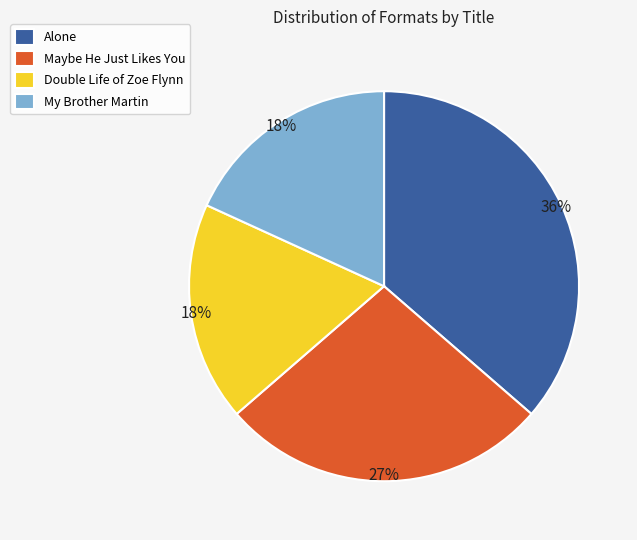

To the nearest percent, what is the combined percentage of Double Life of Zoe Flynn and My Brother Martin?

36%